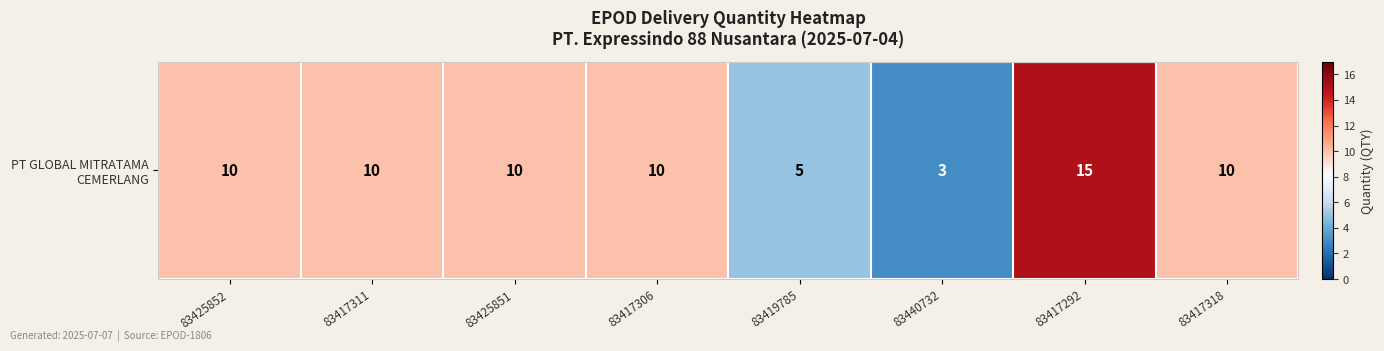

What is the average value?

9